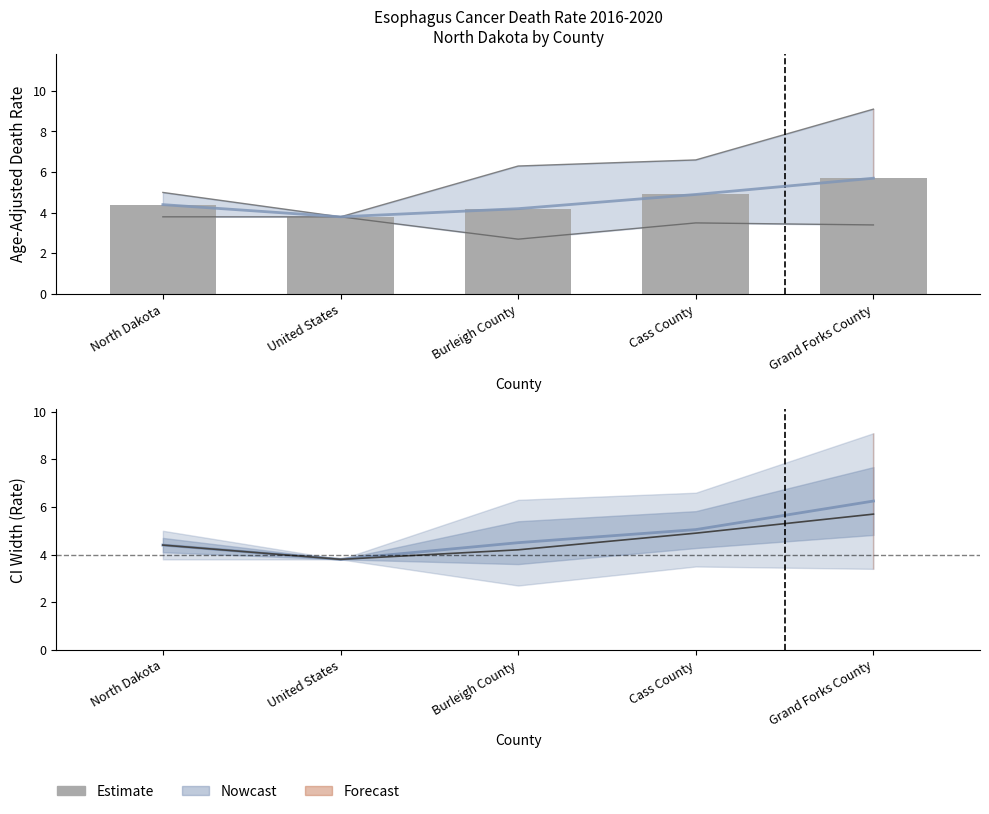

List the labels in order of value, largest first.

Grand Forks County, Cass County, North Dakota, Burleigh County, United States